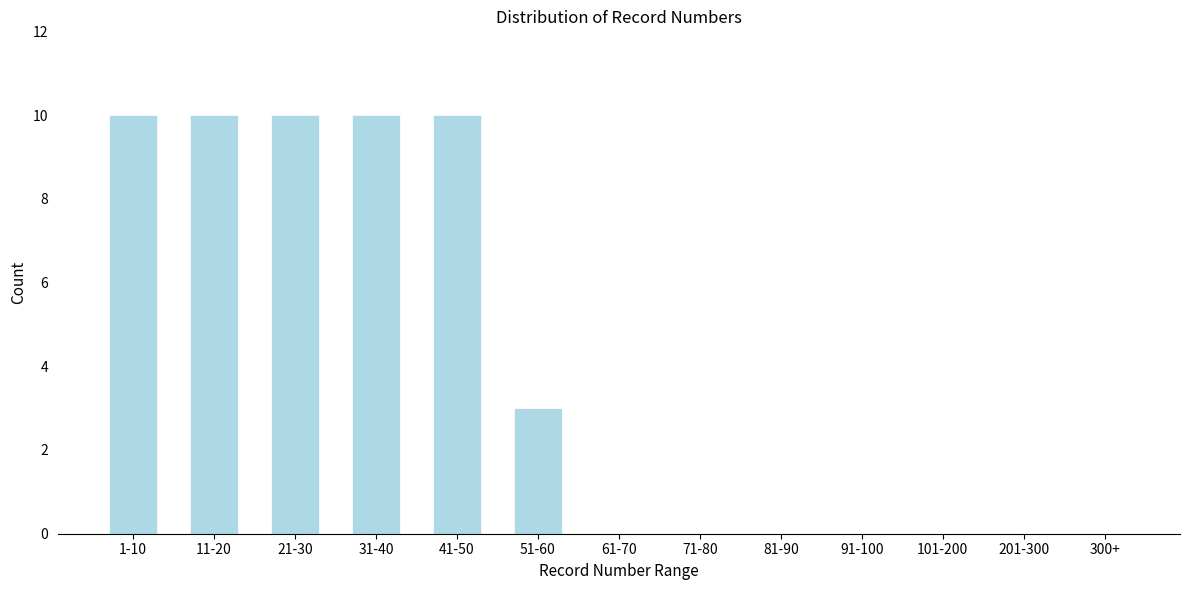

Reading left to right, list all the values displayed in this chart.

1-10=10	11-20=10	21-30=10	31-40=10	41-50=10	51-60=3	61-70=0	71-80=0	81-90=0	91-100=0	101-200=0	201-300=0	300+=0